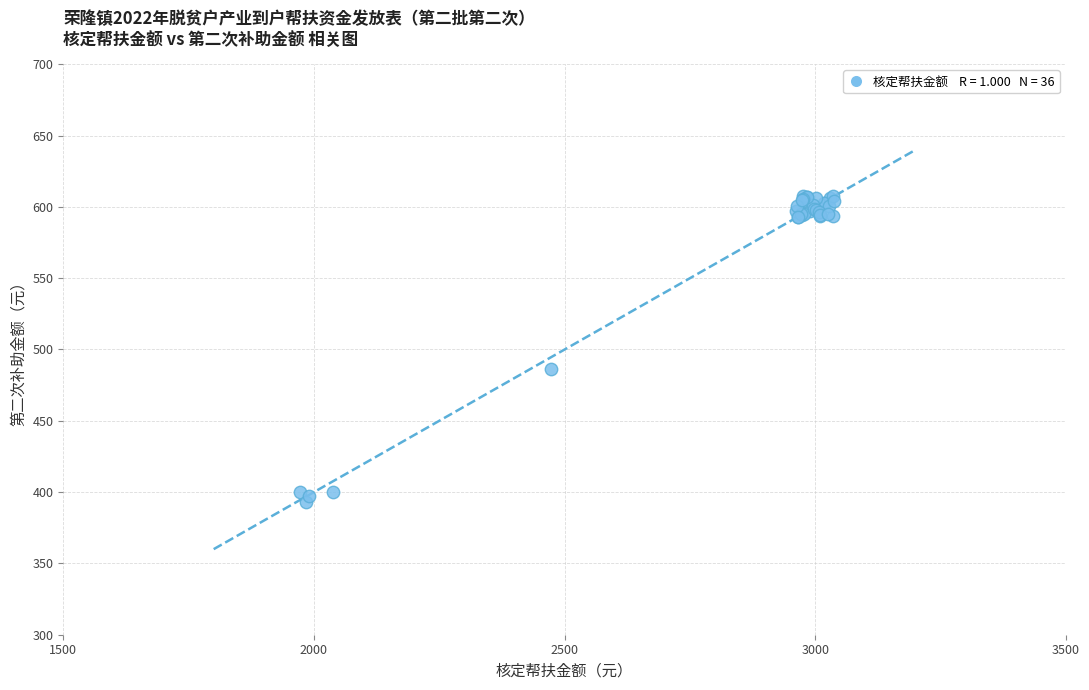

What Y value in the scatter plot is closest to 500?

486.3